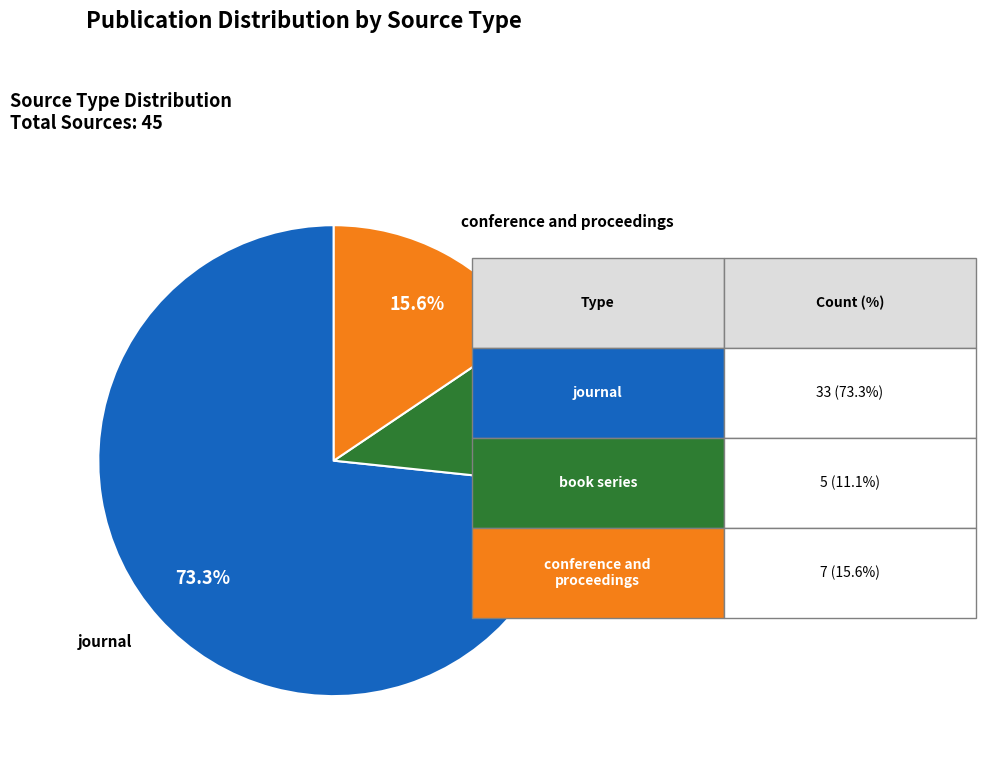

Count the number of slices in the pie.

3